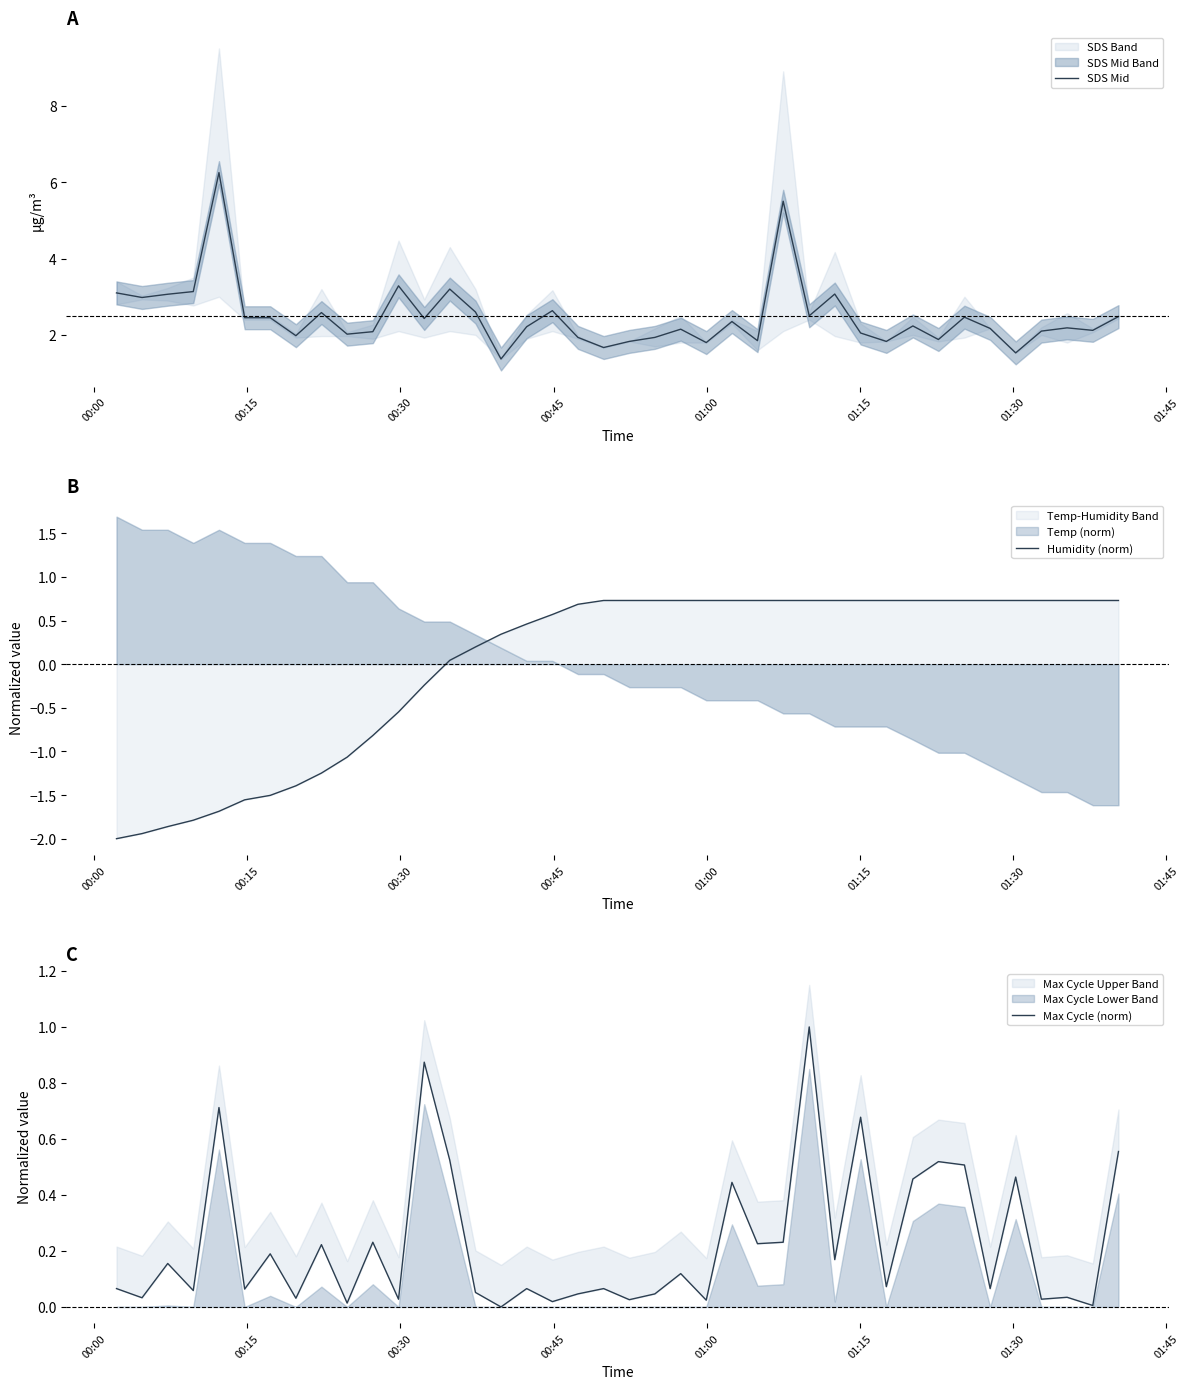

The value of SDS Mid at 16 is 1.4. True or false?

False